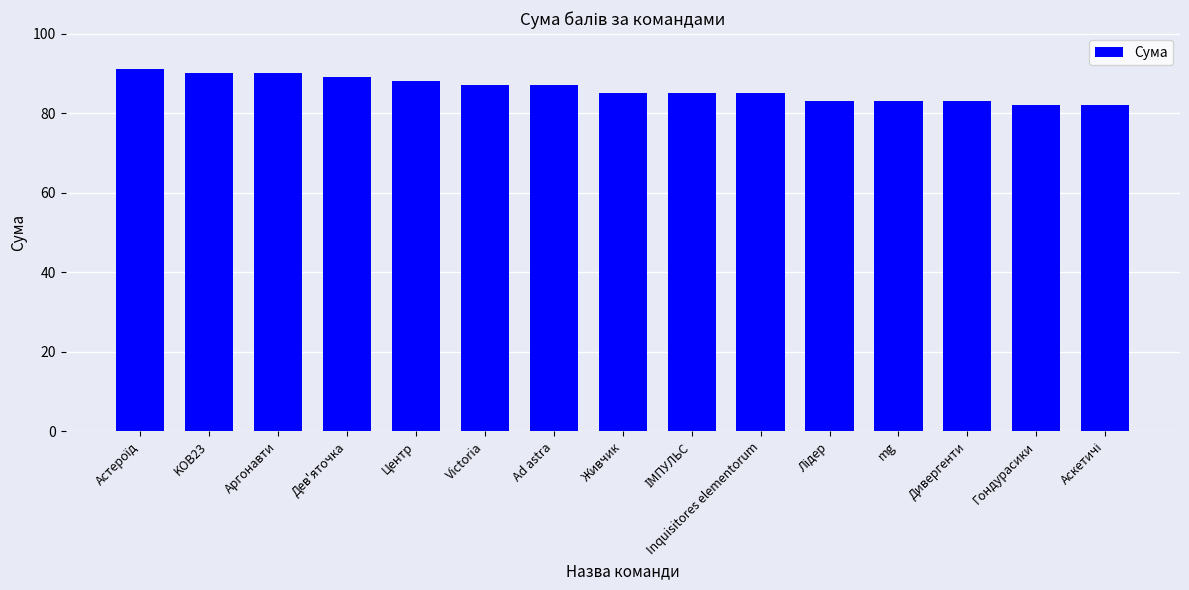

The chart shows a value of 35 at Дивергенти. True or false?

False